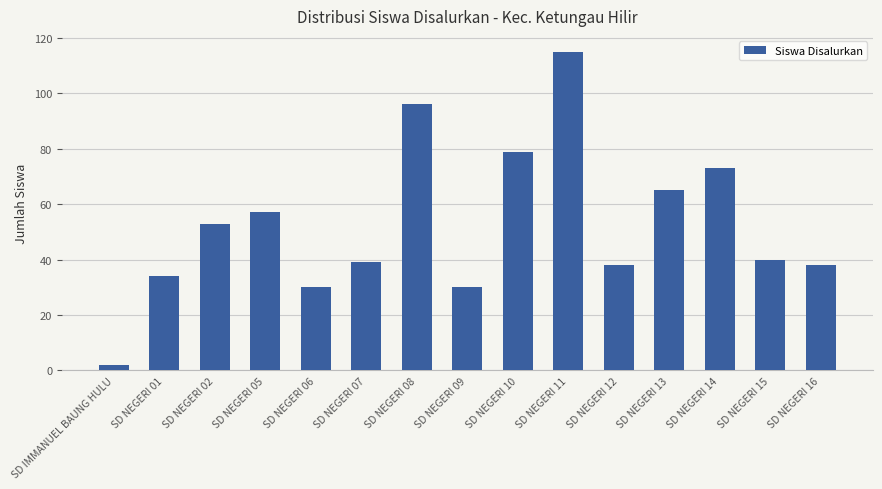

What is the difference between the second highest and minimum values?

94